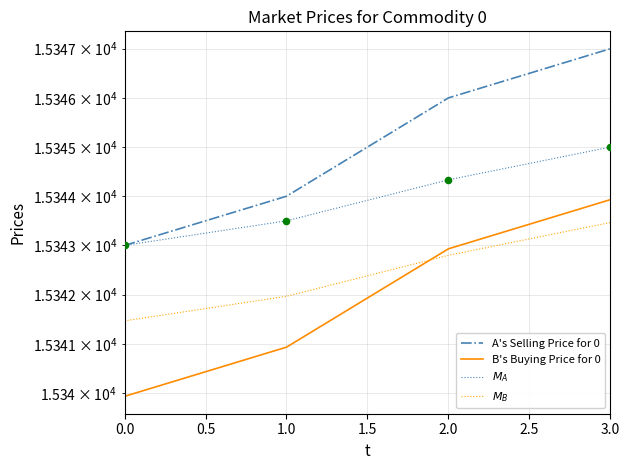

Which series has the largest Y range (max minus min)?

A's Selling Price for 0